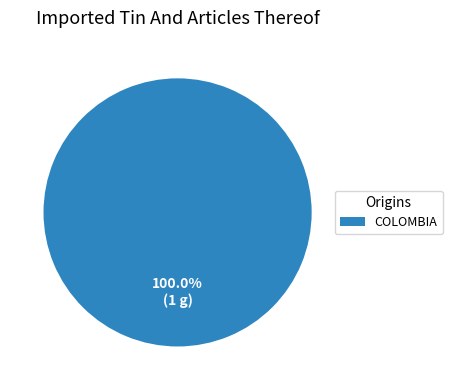

Rank the categories by value from lowest to highest.

COLOMBIA